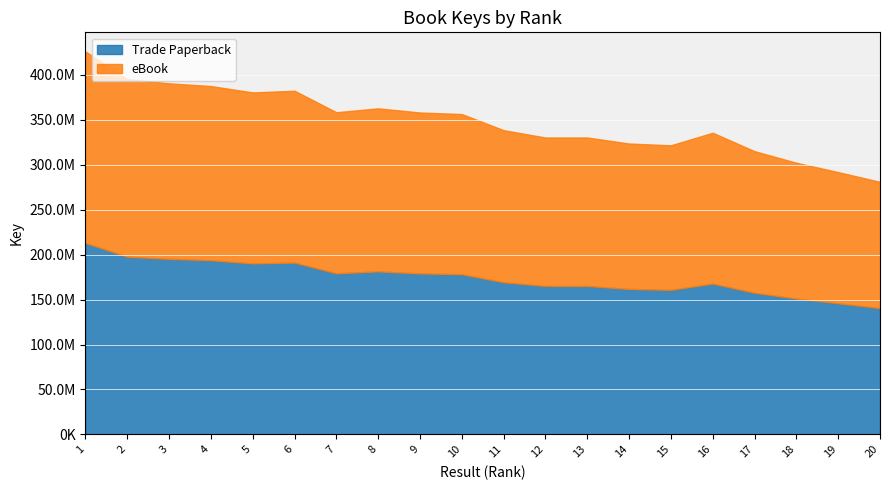

Reading left to right, transcribe all the data shown in this chart.

Trade Paperback: 1=213085333	2=197750314	3=195353295	4=193845032	5=190301572	6=191229089	7=179272918	8=181435884	9=179126060	10=178250659	11=169287010	12=165203608	13=165204611	14=161850155	15=160861824	16=167845761	17=157595368	18=151147100	19=145943943	20=140528173
eBook: 1=213085333	2=197750314	3=195353295	4=193845032	5=190301572	6=191229089	7=179272918	8=181435884	9=179126060	10=178250659	11=169287010	12=165203608	13=165204611	14=161850155	15=160861824	16=167845761	17=157595368	18=151147100	19=145943943	20=140528173